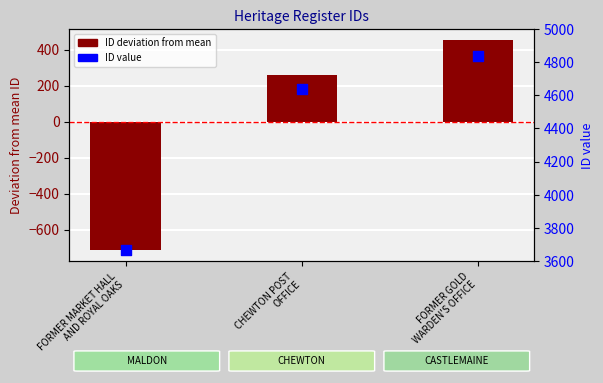

Which series has the largest total across all categories?

ID value